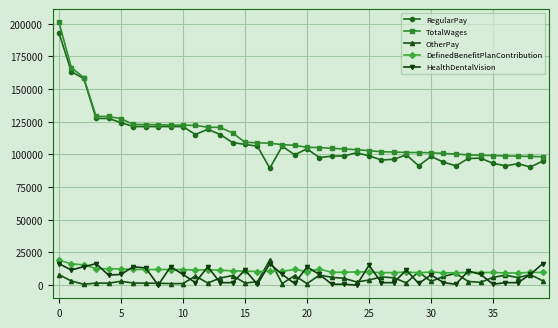

What is the greatest value displayed?

201138